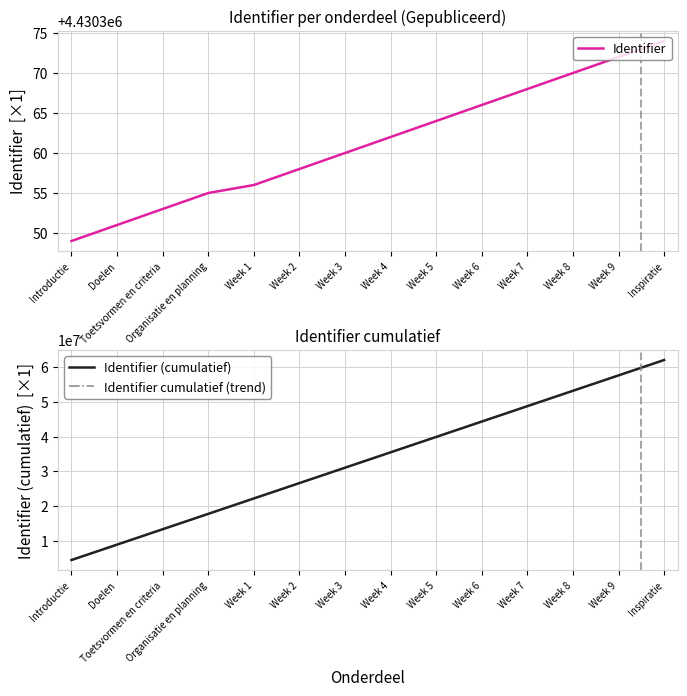

Between Week 3 and Week 8, which is larger?

Week 8